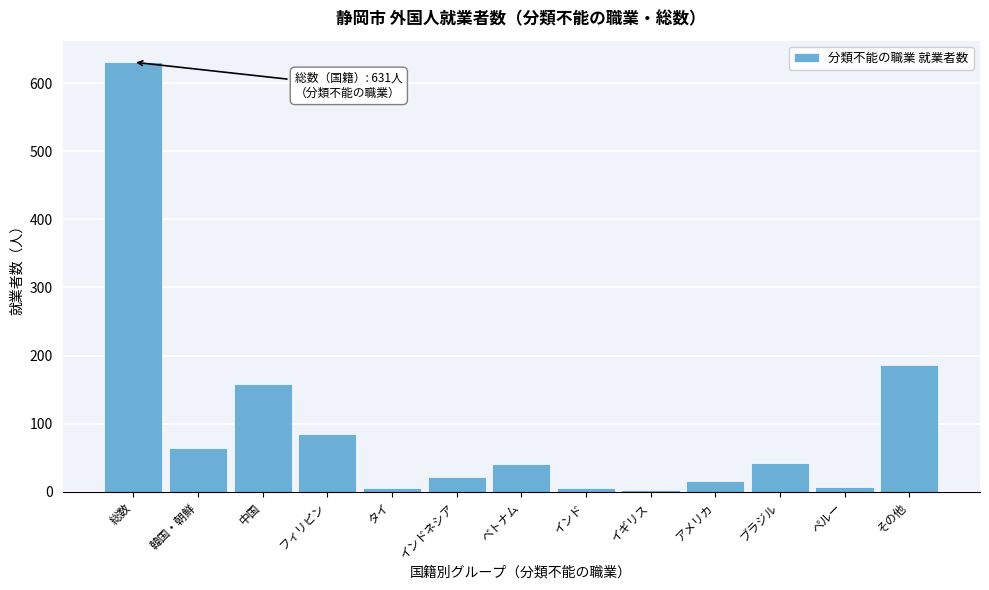

What is the difference between the maximum and minimum values?

629